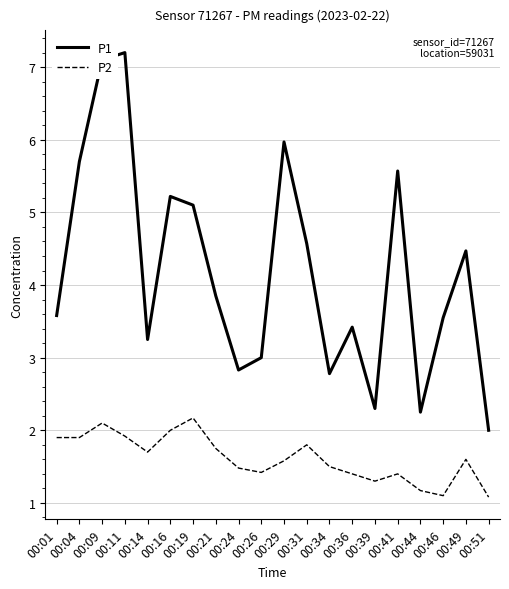

What is the difference between the P1 values at 00:44 and 00:14?

1.0